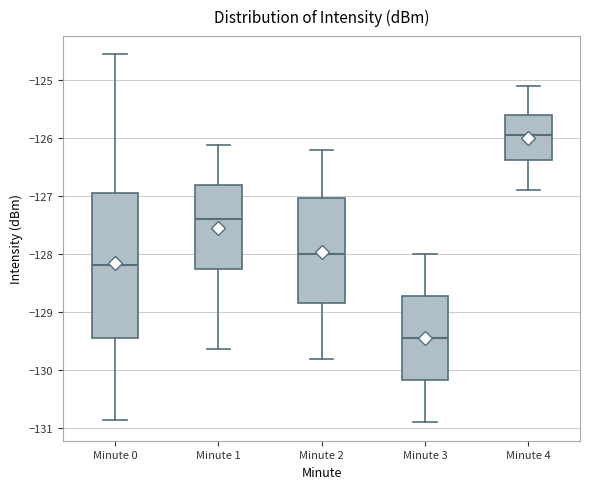

Reading left to right, transcribe this box plot: for each box, give where its median line is, the range the box spans, and where its two whiskers end, as read against the y-axis. The values are not printed on the chart, so give them approximately, as read against the axis.

Minute 0: median -128.2, box -129.4 to -126.9, whiskers -130.9 to -124.6
Minute 1: median -127.4, box -128.2 to -126.8, whiskers -129.6 to -126.1
Minute 2: median -128.0, box -128.8 to -127.0, whiskers -129.8 to -126.2
Minute 3: median -129.4, box -130.2 to -128.7, whiskers -130.9 to -128.0
Minute 4: median -125.9, box -126.4 to -125.6, whiskers -126.9 to -125.1